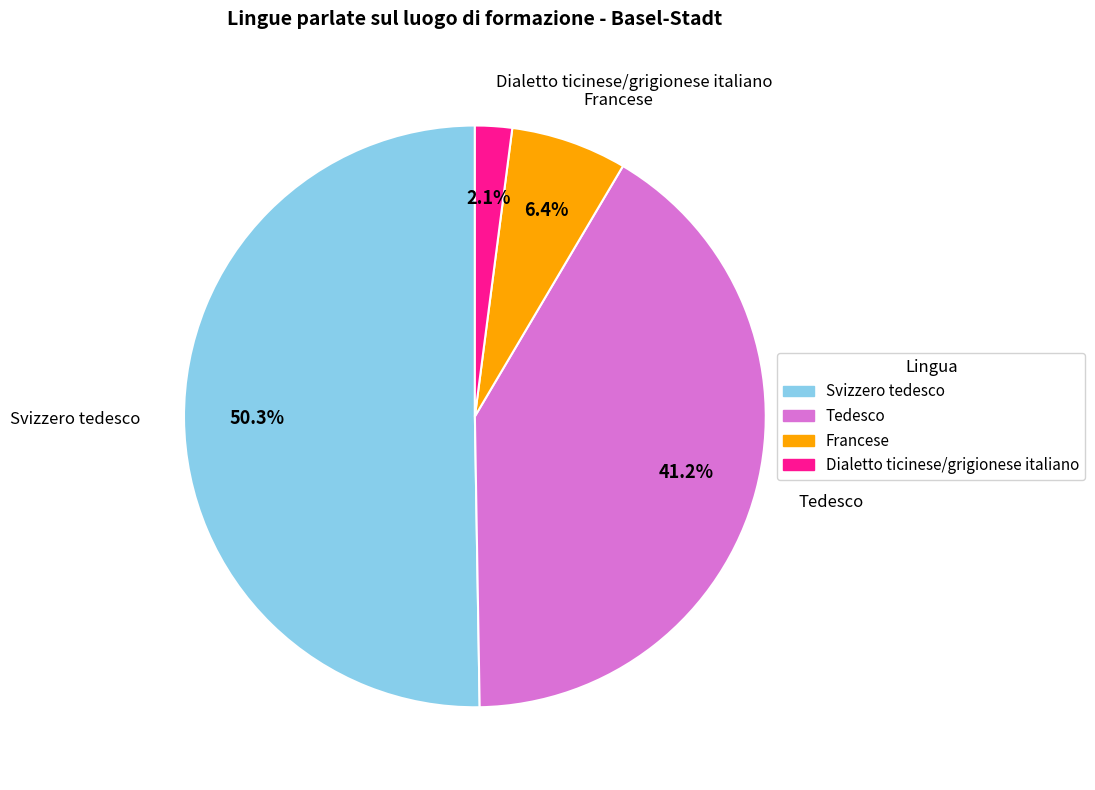

To the nearest percent, what percentage of the pie is Svizzero tedesco?

50%